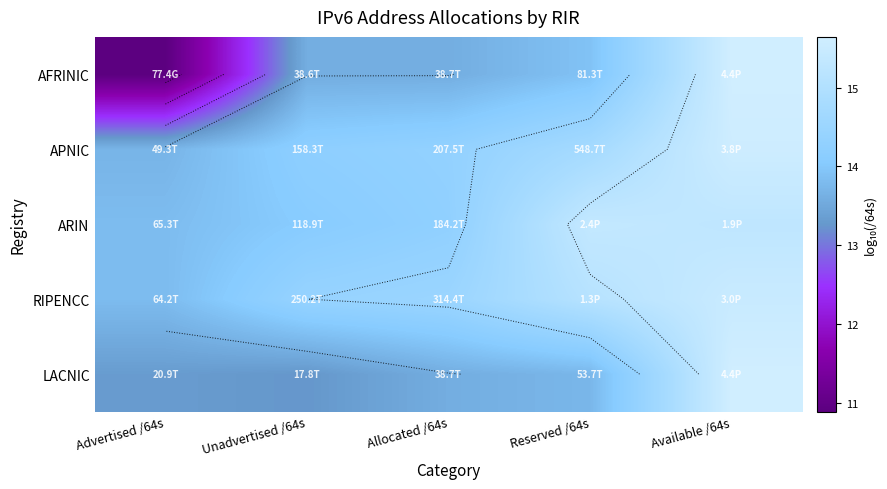

Rank the series by their maximum value, from lowest to highest.

ARIN, RIPENCC, APNIC, AFRINIC, LACNIC